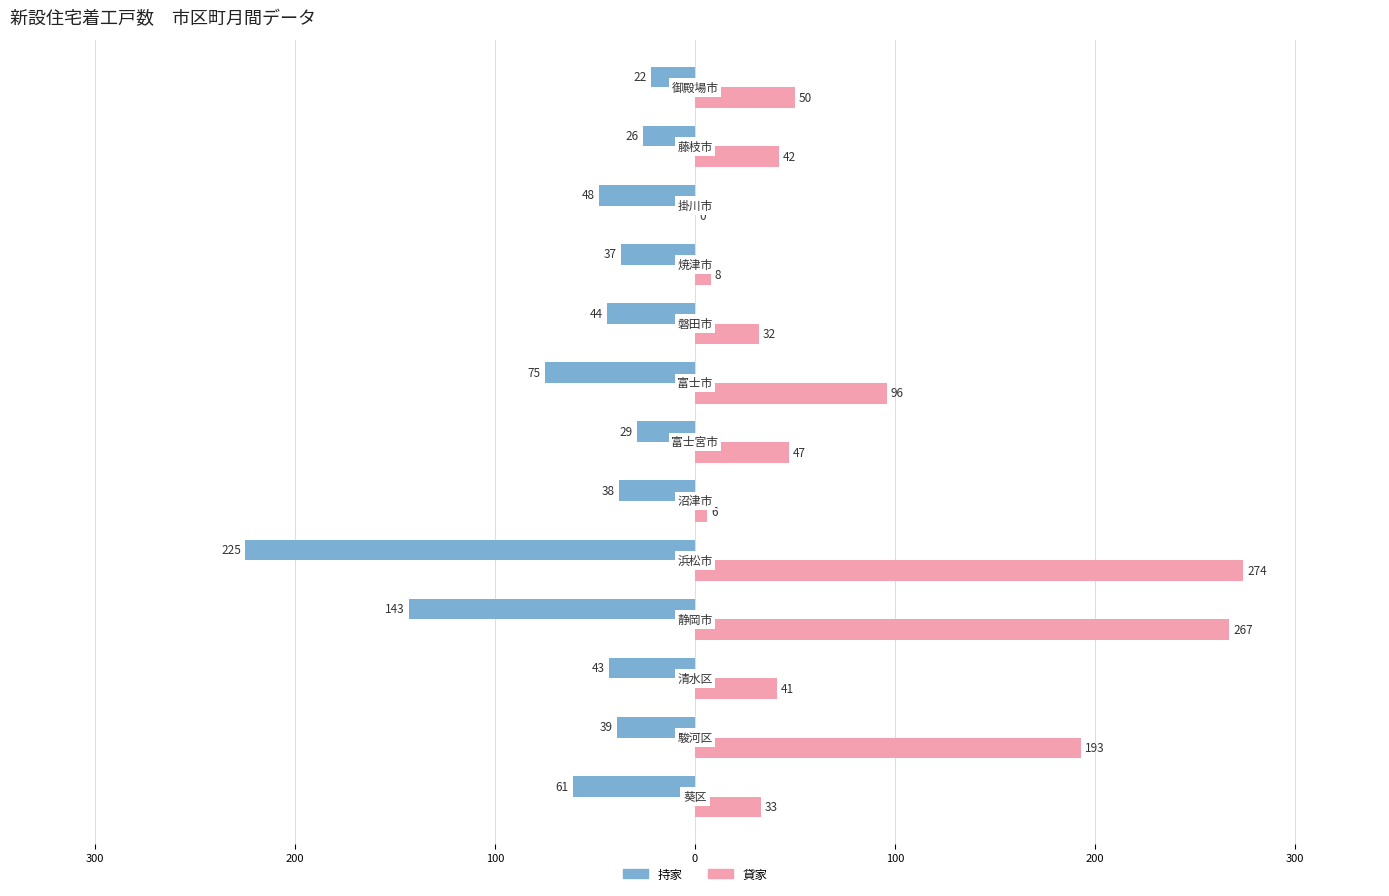

What are all the series names shown in the legend?

持家, 貸家